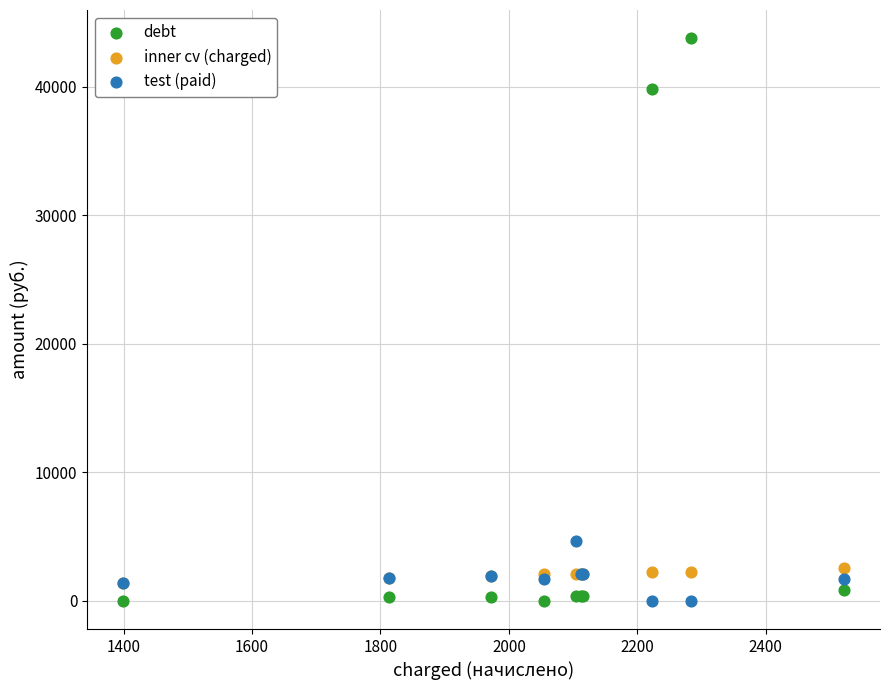

In the debt series, what Y value is closest to 21894?

39869.6